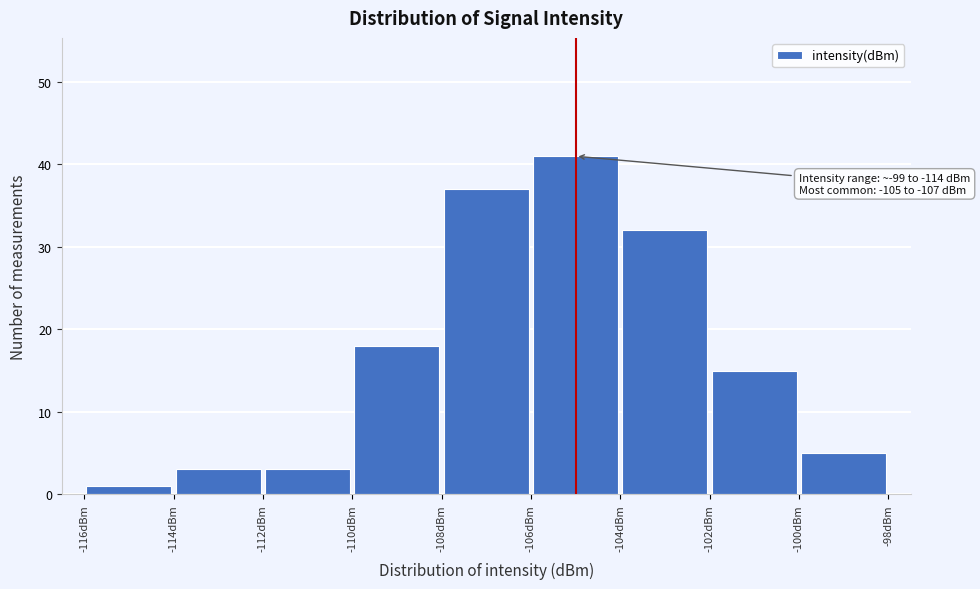

Over which range of the x-axis is the bar tallest?

-106 to -104